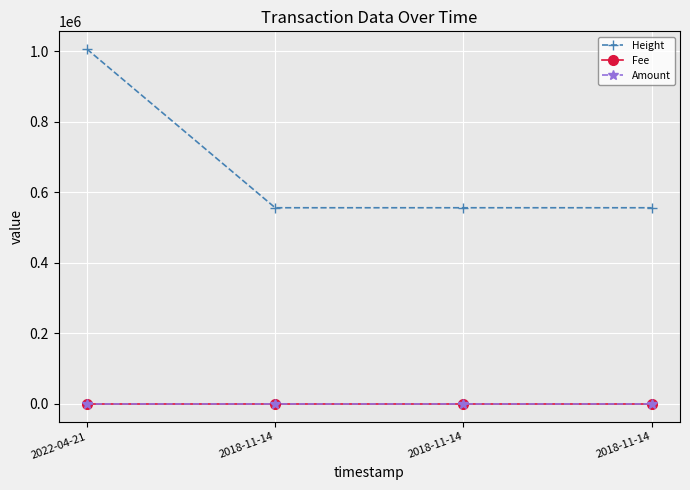

What is the total value across all series at 2018-11-14?

555955.1